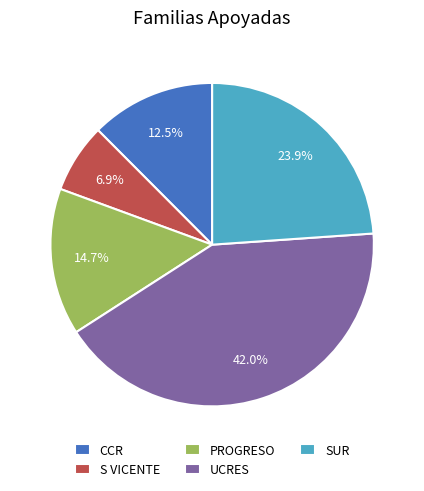

To the nearest percent, what portion does PROGRESO represent?

15%